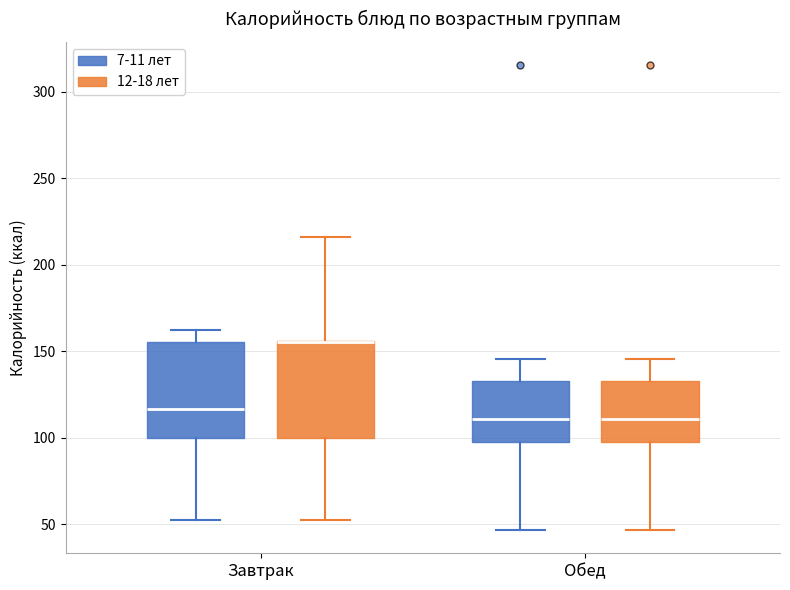

Reading left to right, transcribe this box plot: for each box, give where its median line is, the range the box spans, and where its two whiskers end, as read against the y-axis. The values are not printed on the chart, so give them approximately, as read against the axis.

Завтрак (7-11 лет): median 115, box 100 to 155, whiskers 55 to 165
Завтрак (12-18 лет): median 155 (drawn on the box's upper edge), box 100 to 155, whiskers 55 to 215
Обед (7-11 лет): median 110, box 95 to 135, whiskers 45 to 145
Обед (12-18 лет): median 110, box 95 to 135, whiskers 45 to 145